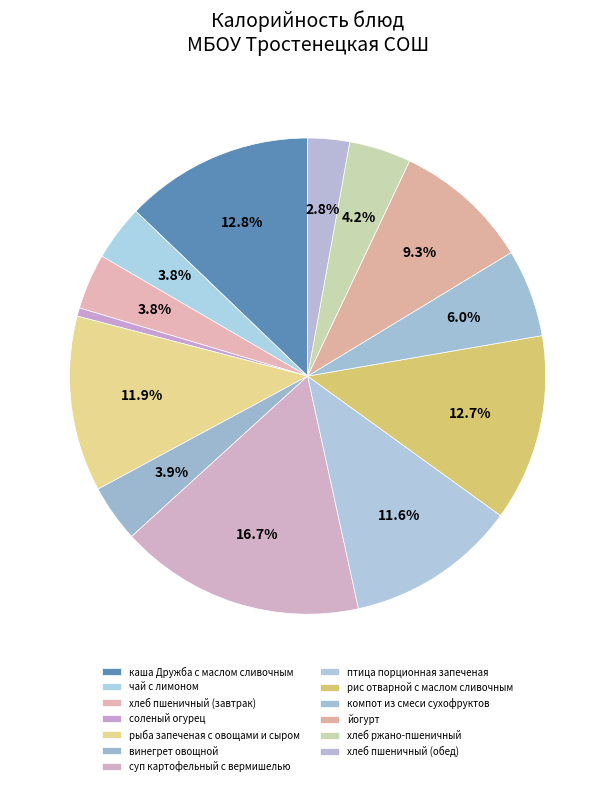

To the nearest percent, what is the combined percentage of хлеб пшеничный (завтрак) and хлеб пшеничный (обед)?

7%